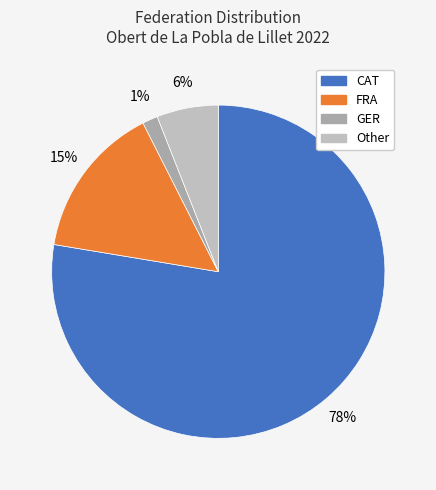

Which slice is the smallest?

GER